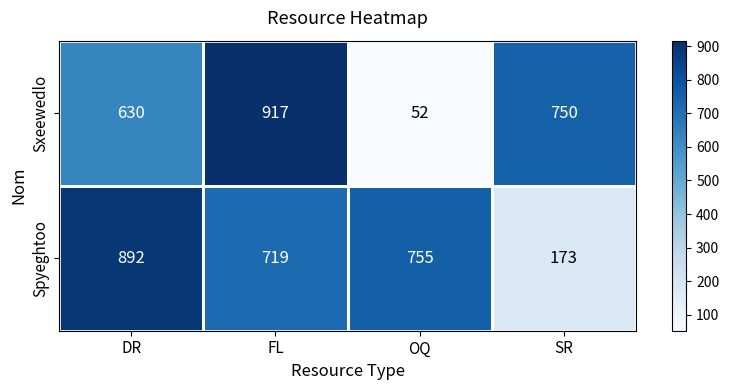

At which label is Sxeewedlo closest to 484?

DR